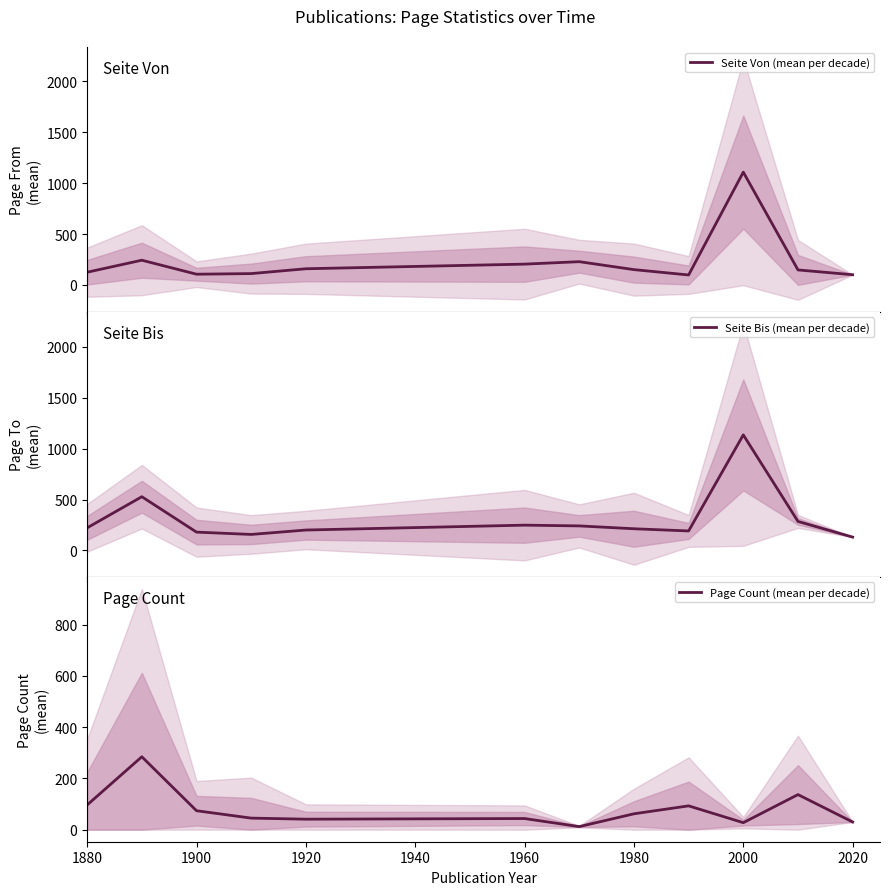

What is the lowest value of the Seite Von (mean per decade) series?

98.5